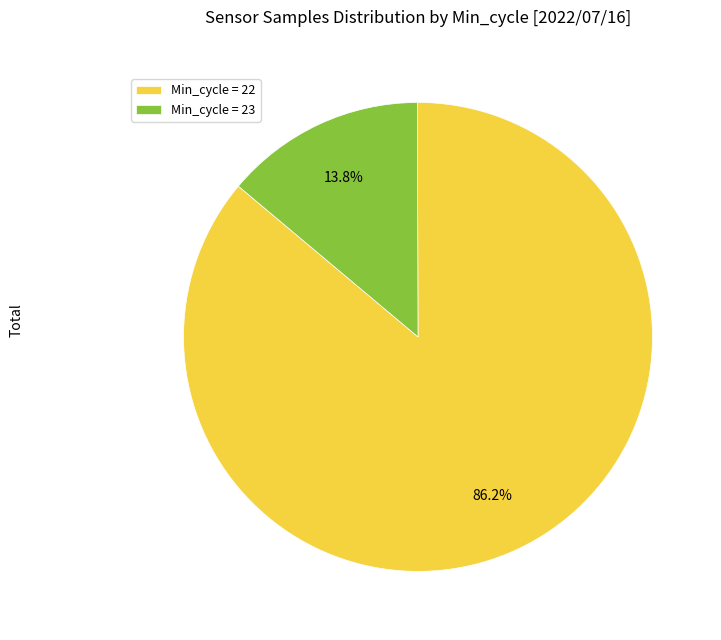

What percentage do Min_cycle = 22 and Min_cycle = 23 together represent?

100.0%